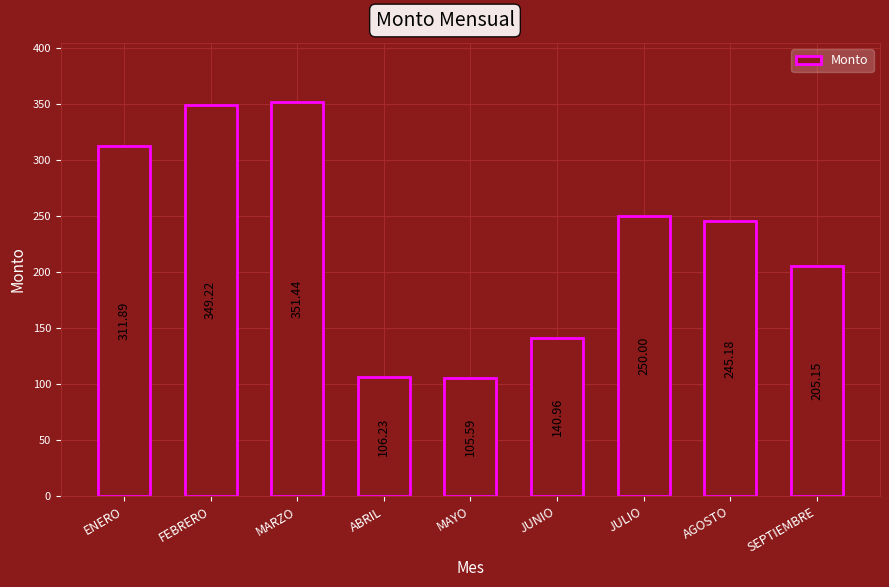

What is the change in value from ENERO to MAYO?

-206.3